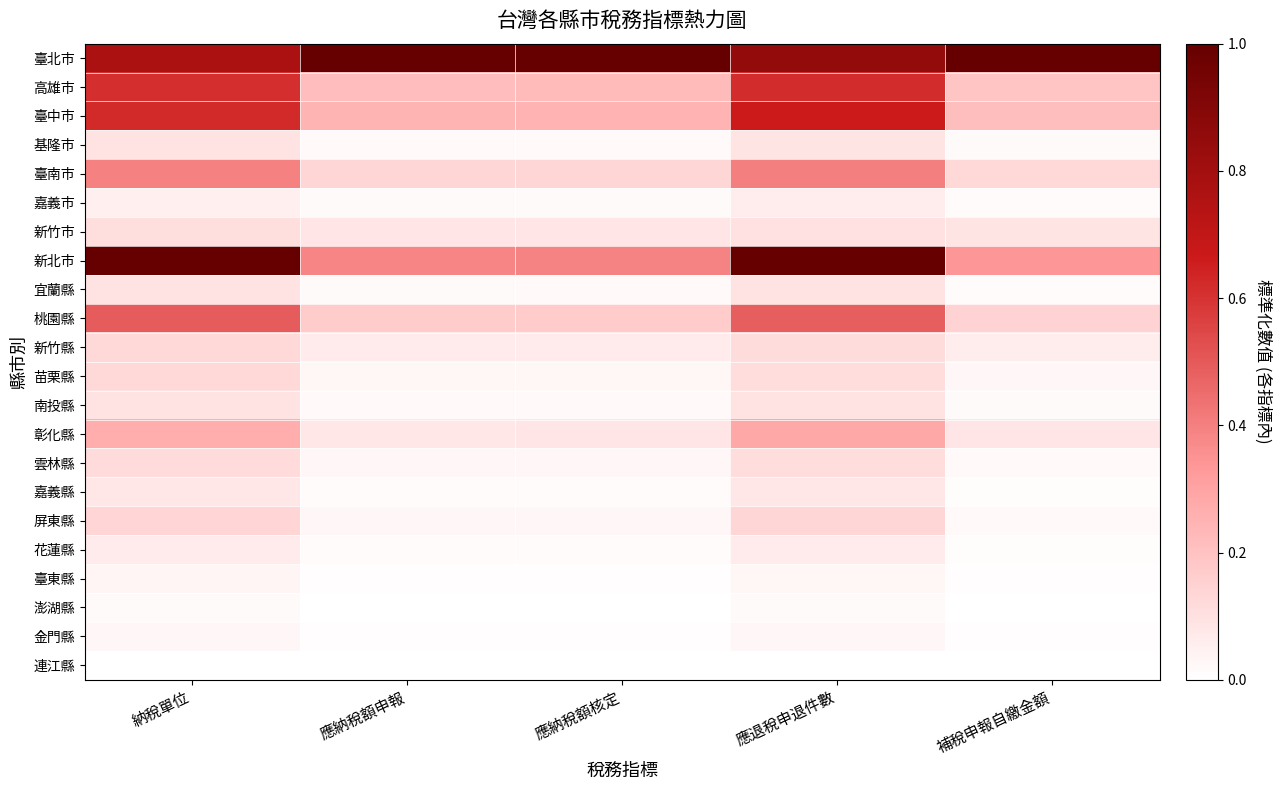

Reading left to right, transcribe all the data shown in this chart.

臺北市: 納稅單位=0.8	應納稅額申報=1.0	應納稅額核定=1.0	應退稅申退件數=0.9	補稅申報自繳金額=1.0
高雄市: 納稅單位=0.6	應納稅額申報=0.2	應納稅額核定=0.2	應退稅申退件數=0.6	補稅申報自繳金額=0.2
臺中市: 納稅單位=0.6	應納稅額申報=0.2	應納稅額核定=0.2	應退稅申退件數=0.7	補稅申報自繳金額=0.2
基隆市: 納稅單位=0.1	應納稅額申報=0.0	應納稅額核定=0.0	應退稅申退件數=0.1	補稅申報自繳金額=0.0
臺南市: 納稅單位=0.4	應納稅額申報=0.1	應納稅額核定=0.1	應退稅申退件數=0.4	補稅申報自繳金額=0.1
嘉義市: 納稅單位=0.1	應納稅額申報=0.0	應納稅額核定=0.0	應退稅申退件數=0.1	補稅申報自繳金額=0.0
新竹市: 納稅單位=0.1	應納稅額申報=0.1	應納稅額核定=0.1	應退稅申退件數=0.1	補稅申報自繳金額=0.1
新北市: 納稅單位=1.0	應納稅額申報=0.4	應納稅額核定=0.4	應退稅申退件數=1.0	補稅申報自繳金額=0.3
宜蘭縣: 納稅單位=0.1	應納稅額申報=0.0	應納稅額核定=0.0	應退稅申退件數=0.1	補稅申報自繳金額=0.0
桃園縣: 納稅單位=0.5	應納稅額申報=0.2	應納稅額核定=0.2	應退稅申退件數=0.5	補稅申報自繳金額=0.1
新竹縣: 納稅單位=0.1	應納稅額申報=0.1	應納稅額核定=0.1	應退稅申退件數=0.1	補稅申報自繳金額=0.1
苗栗縣: 納稅單位=0.1	應納稅額申報=0.0	應納稅額核定=0.0	應退稅申退件數=0.1	補稅申報自繳金額=0.0
南投縣: 納稅單位=0.1	應納稅額申報=0.0	應納稅額核定=0.0	應退稅申退件數=0.1	補稅申報自繳金額=0.0
彰化縣: 納稅單位=0.3	應納稅額申報=0.1	應納稅額核定=0.1	應退稅申退件數=0.3	補稅申報自繳金額=0.1
雲林縣: 納稅單位=0.1	應納稅額申報=0.0	應納稅額核定=0.0	應退稅申退件數=0.1	補稅申報自繳金額=0.0
嘉義縣: 納稅單位=0.1	應納稅額申報=0.0	應納稅額核定=0.0	應退稅申退件數=0.1	補稅申報自繳金額=0.0
屏東縣: 納稅單位=0.1	應納稅額申報=0.0	應納稅額核定=0.0	應退稅申退件數=0.1	補稅申報自繳金額=0.0
花蓮縣: 納稅單位=0.1	應納稅額申報=0.0	應納稅額核定=0.0	應退稅申退件數=0.1	補稅申報自繳金額=0.0
臺東縣: 納稅單位=0.0	應納稅額申報=0.0	應納稅額核定=0.0	應退稅申退件數=0.0	補稅申報自繳金額=0.0
澎湖縣: 納稅單位=0.0	應納稅額申報=0.0	應納稅額核定=0.0	應退稅申退件數=0.0	補稅申報自繳金額=0.0
金門縣: 納稅單位=0.0	應納稅額申報=0.0	應納稅額核定=0.0	應退稅申退件數=0.0	補稅申報自繳金額=0.0
連江縣: 納稅單位=0.0	應納稅額申報=0.0	應納稅額核定=0.0	應退稅申退件數=0.0	補稅申報自繳金額=0.0